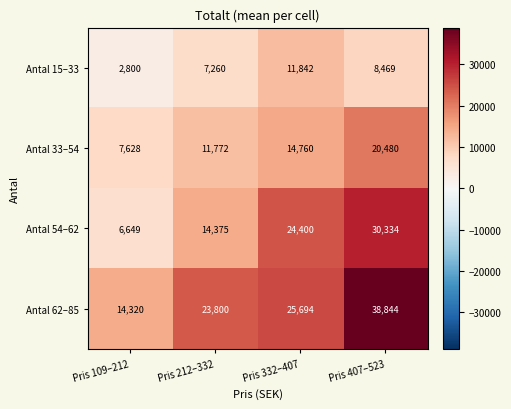

What is the minimum value for Antal 54–62?

6649